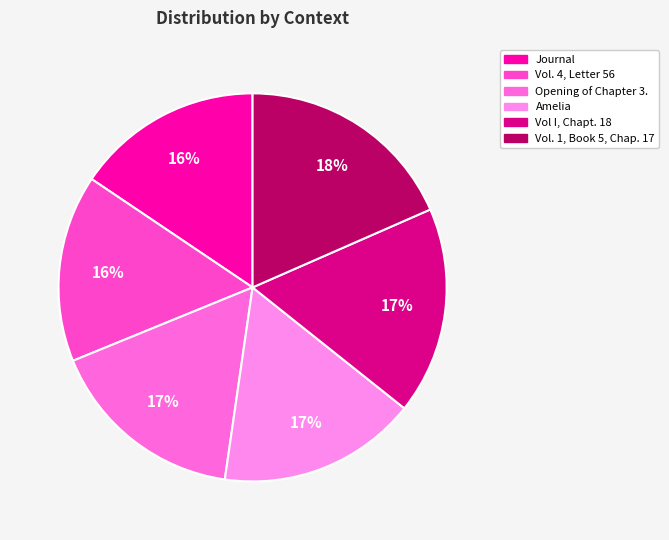

How many slices are in this pie chart?

6